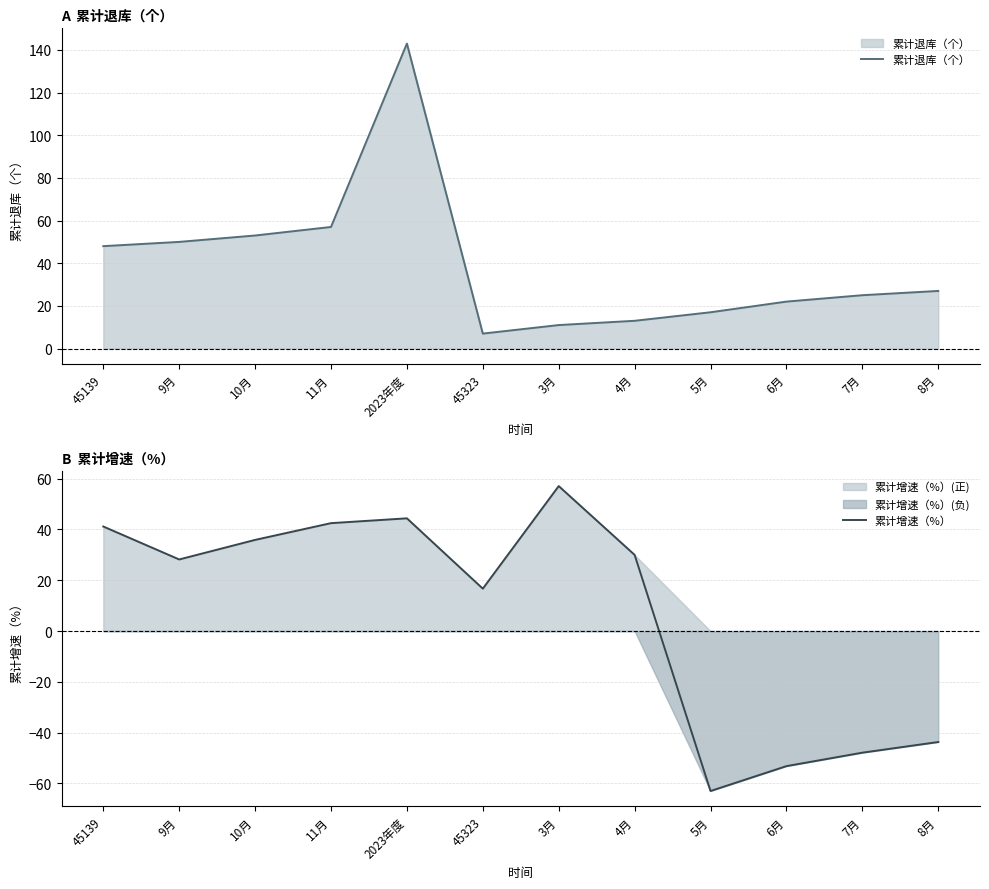

What are all the series names shown in the legend?

累计退库（个）, 累计增速（%）